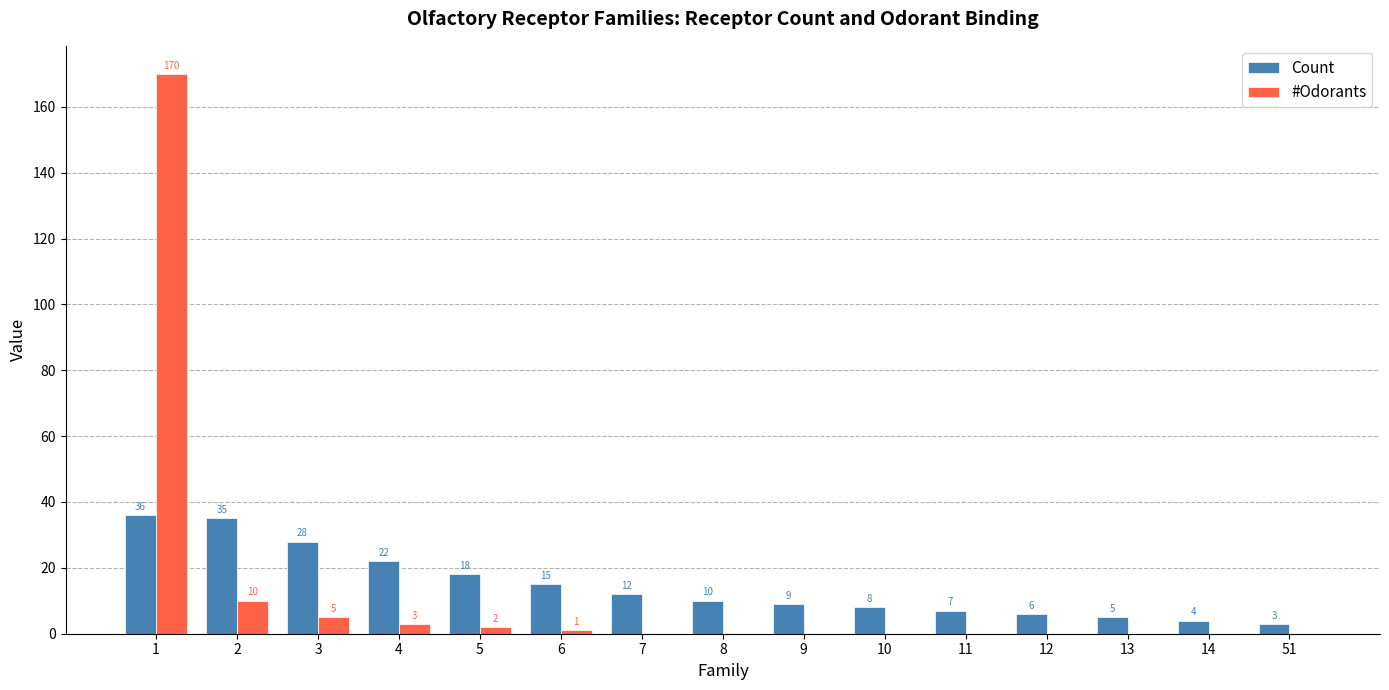

How many distinct data groups are displayed?

2